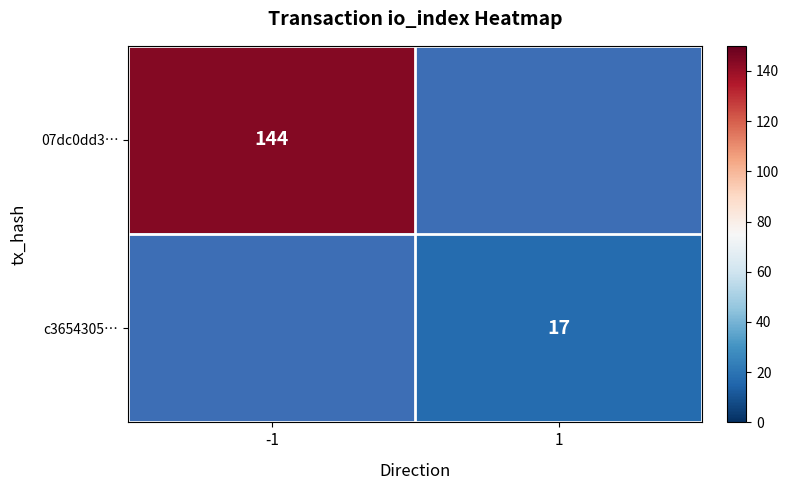

Where is 07dc0dd3… nearest to the value 144?

-1